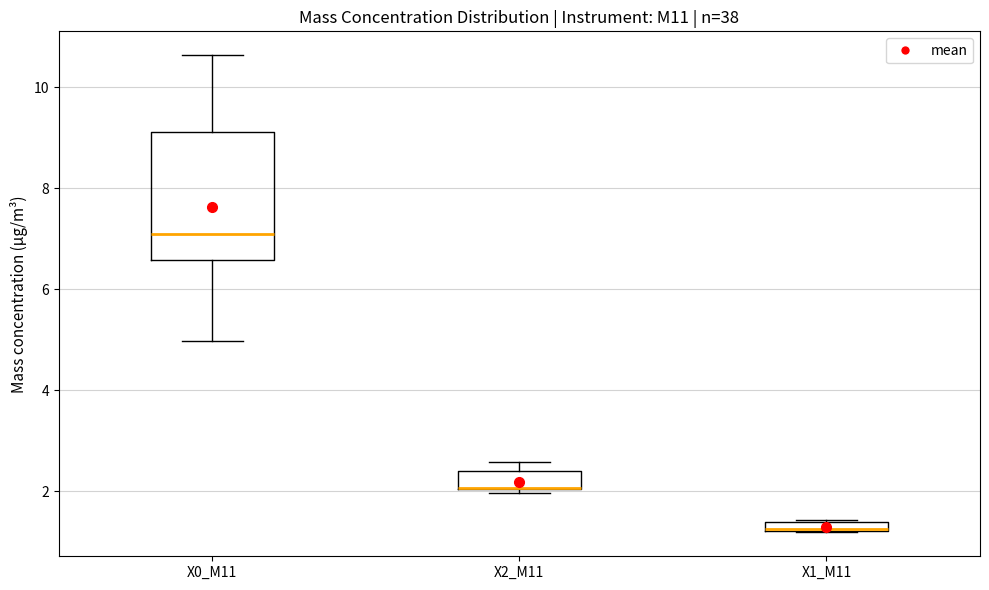

Comparing the boxes themselves (not the whiskers), which one is the tallest?

X0_M11